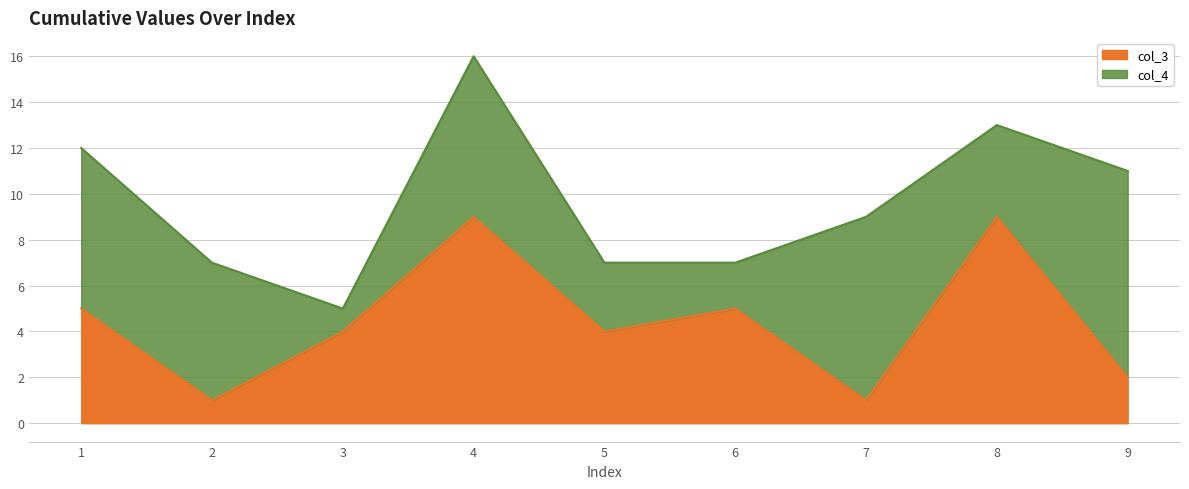

At which category is the sum across all series the highest?

4